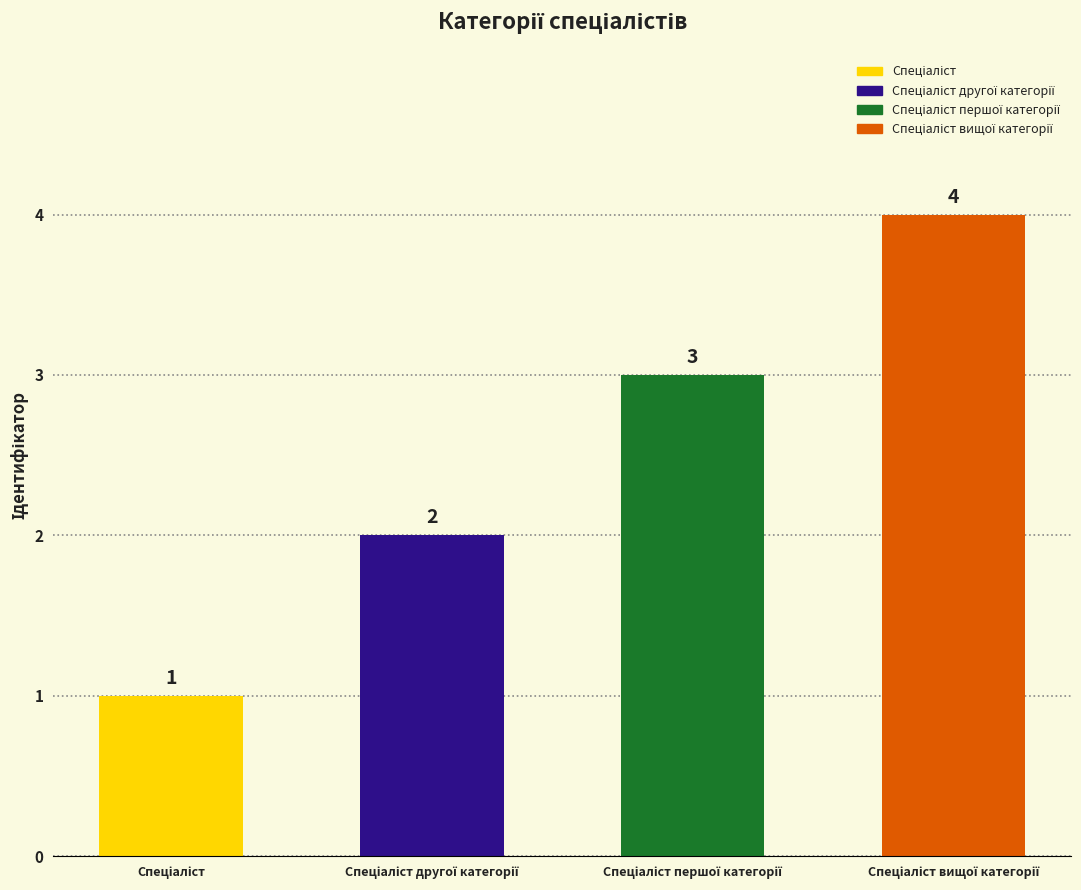

The chart shows a value of 2 at Спеціаліст другої категорії. True or false?

True